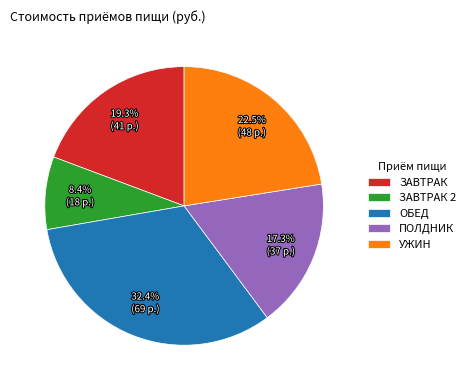

Combined, do ПОЛДНИК and УЖИН account for over 50%?

No